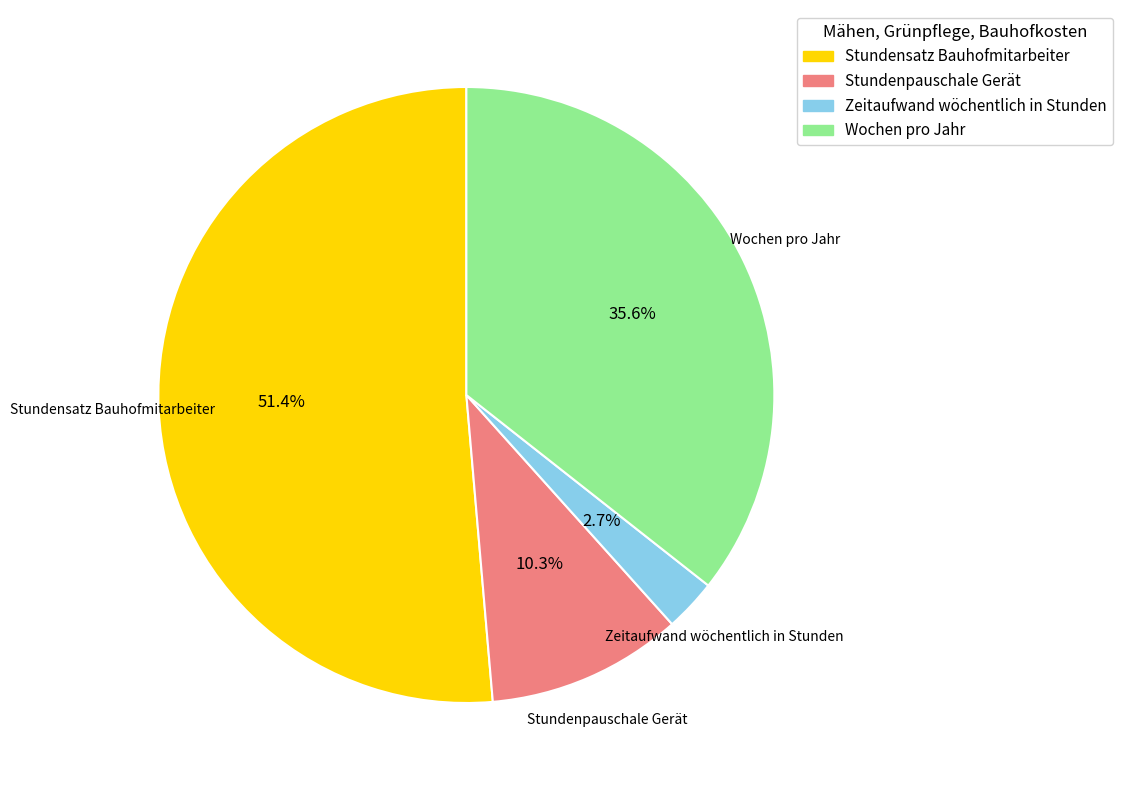

To the nearest percent, what is the combined percentage of Zeitaufwand wöchentlich in Stunden and Stundenpauschale Gerät?

13%